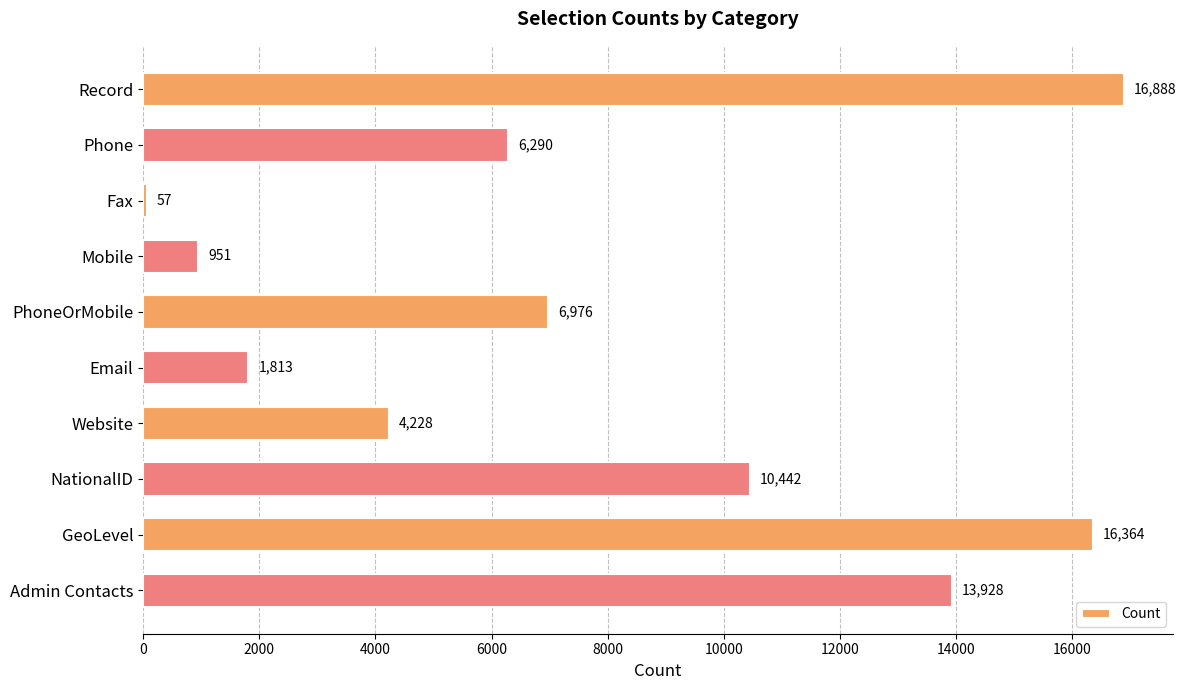

What position from the bottom is NationalID?

3